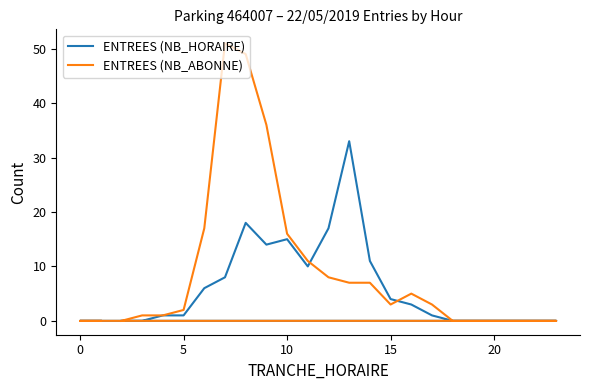

Does the chart have visible grid lines?

No